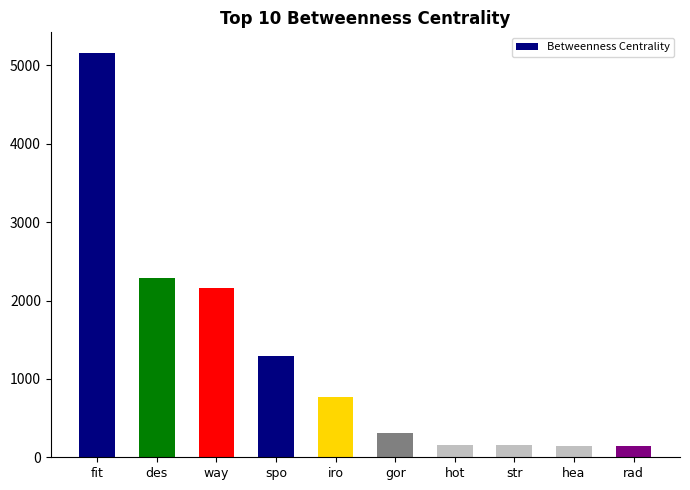

What is the label of the 2nd bar from the right?

hea